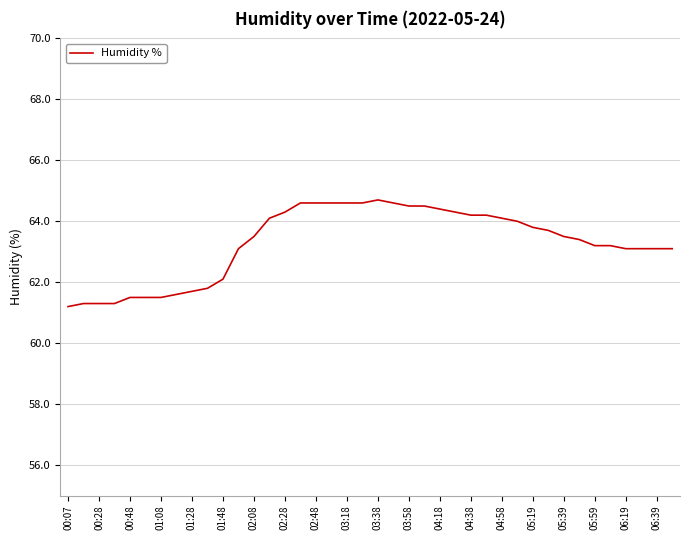

What is the greatest value displayed?

64.7